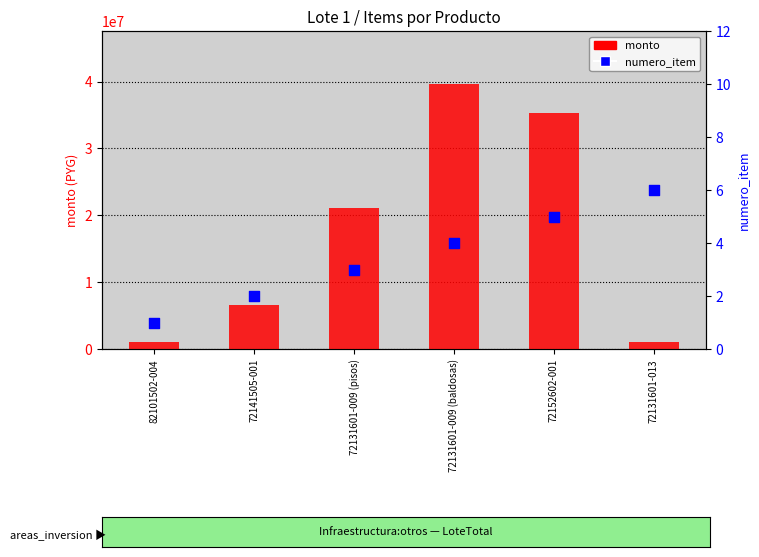

What are all the series names shown in the legend?

monto, numero_item